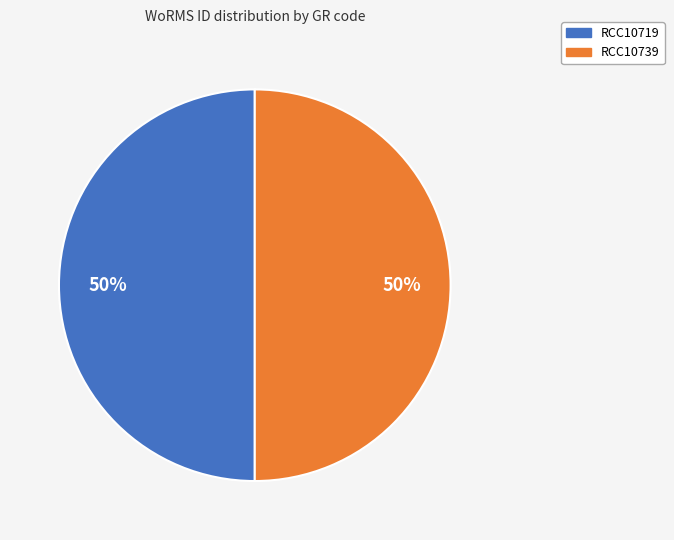

Approximately how many times larger is the value at RCC10739 compared to RCC10719?

1.0